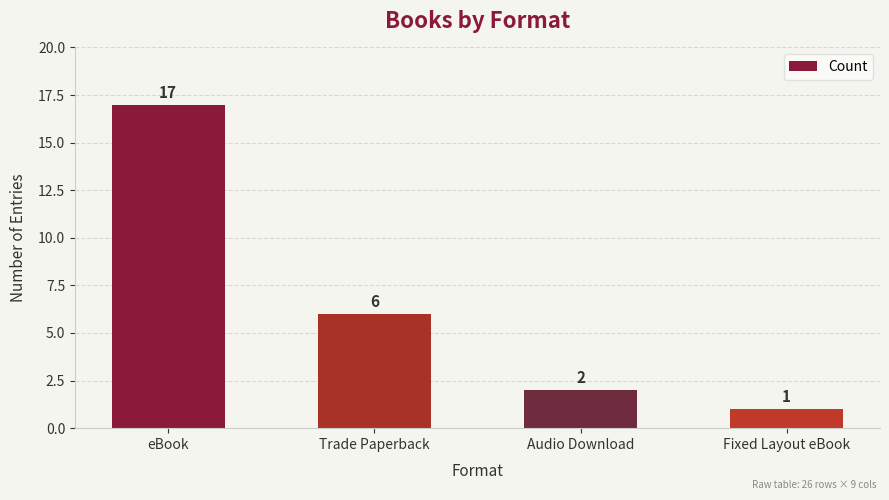

What is the sum of the values at Fixed Layout eBook and eBook?

18